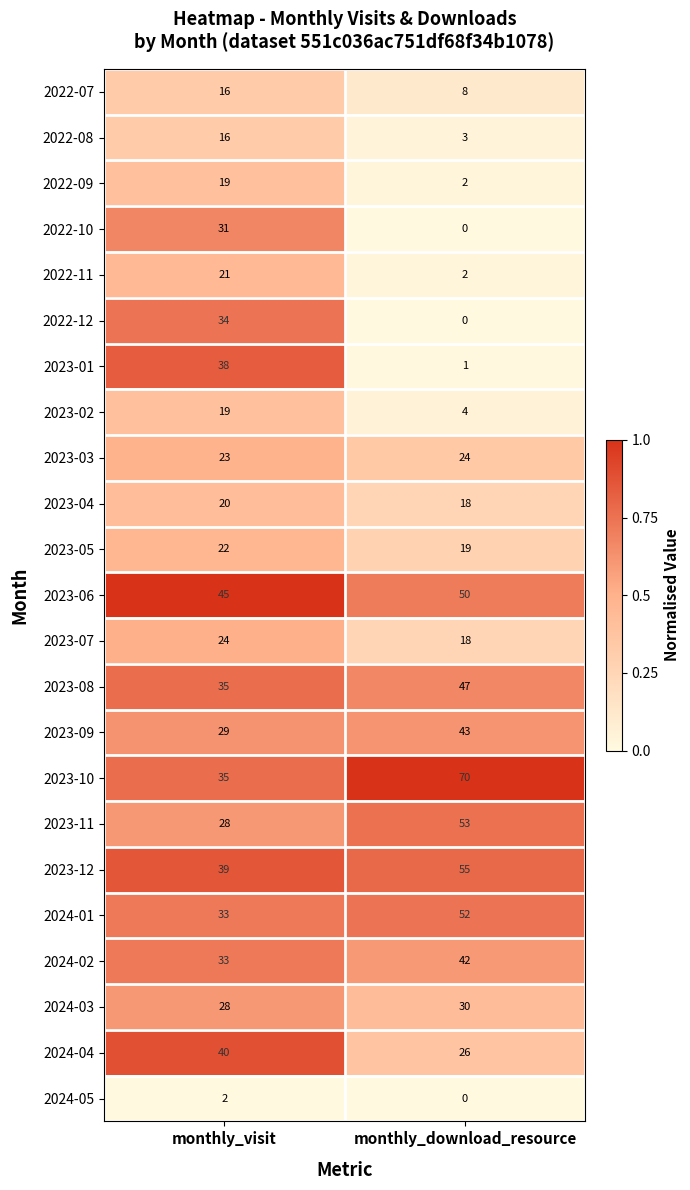

Which series changed the most between monthly_visit and monthly_download_resource?

2023-01